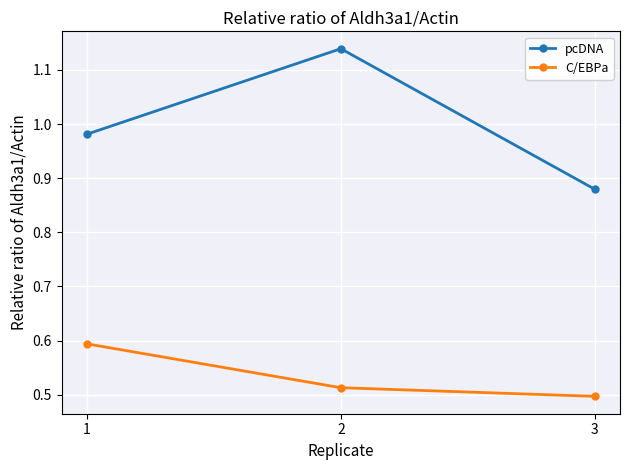

What is the value of the C/EBPa point at the 1st from the left?

0.6